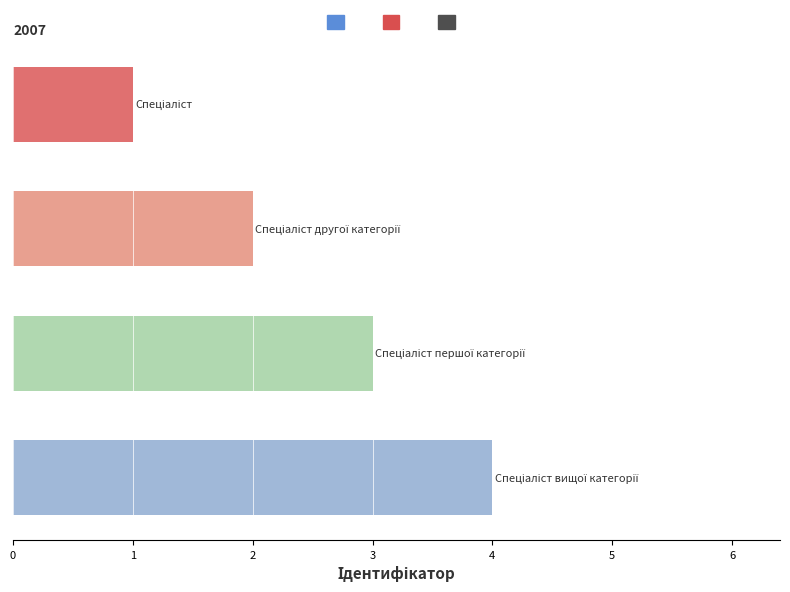

What is the maximum value shown in the chart?

4